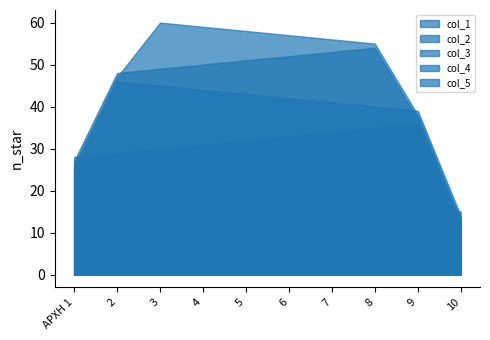

Does the chart have visible grid lines?

No